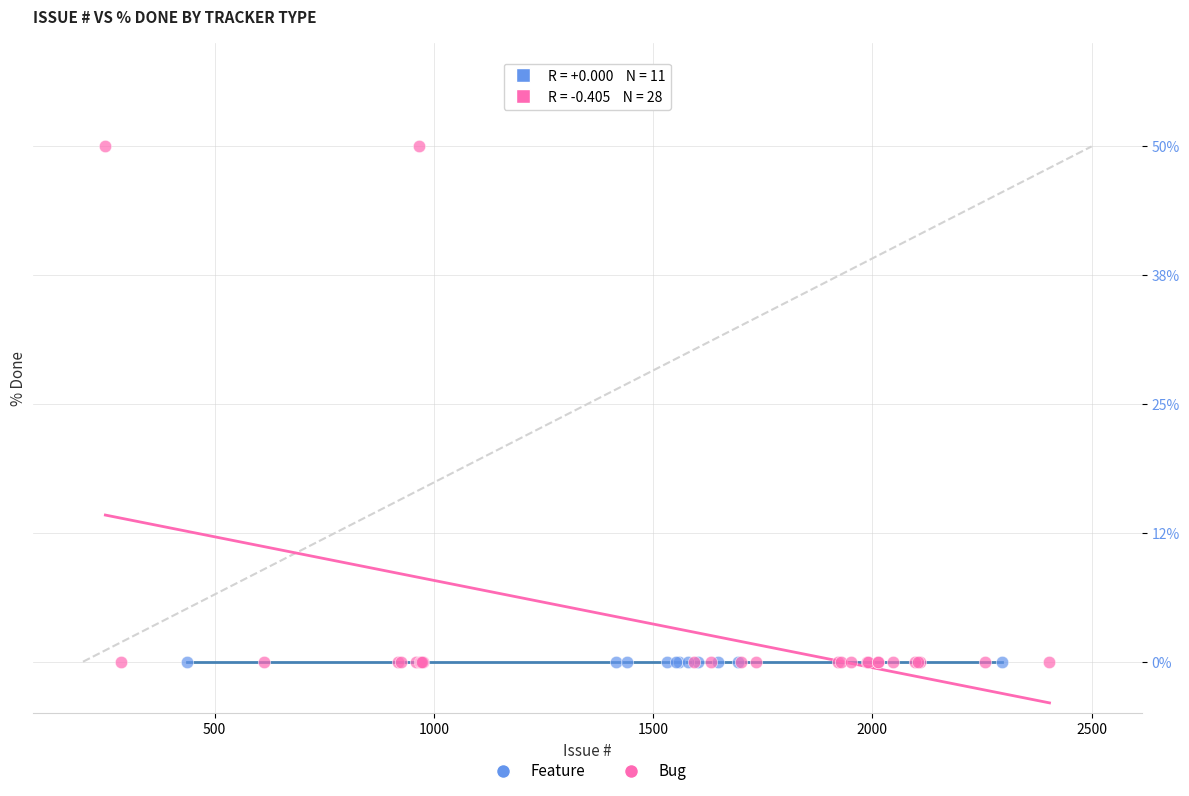

Which series contains the highest Y value?

Bug